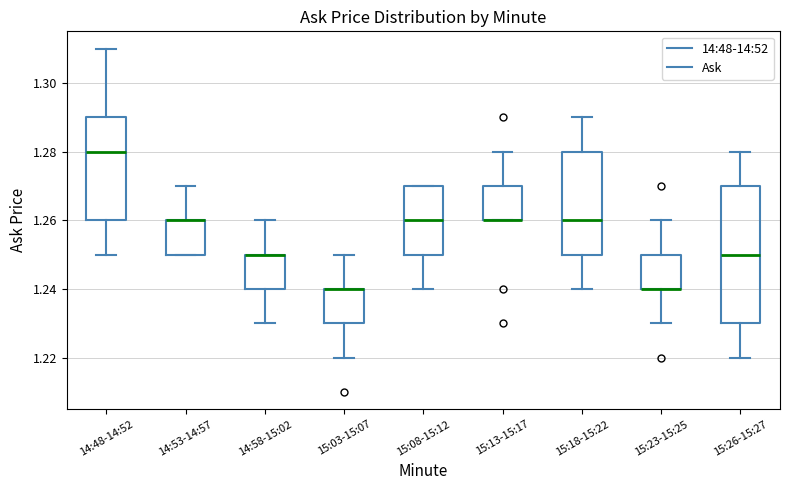

Where does the upper whisker of the box for 15:03-15:07 end on the y-axis? The values are not printed on the chart, so give them approximately, as read against the axis.

1.25